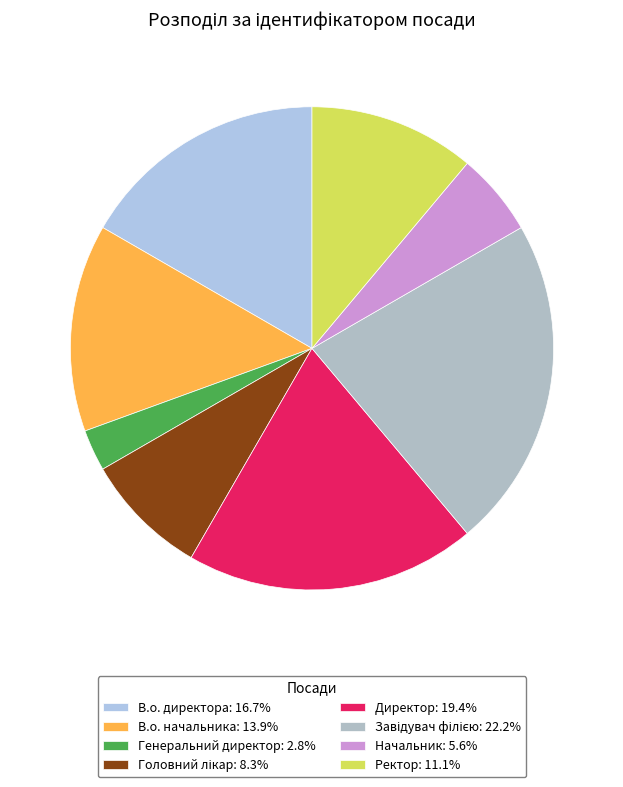

Which category has the smallest portion of the pie?

Генеральний директор